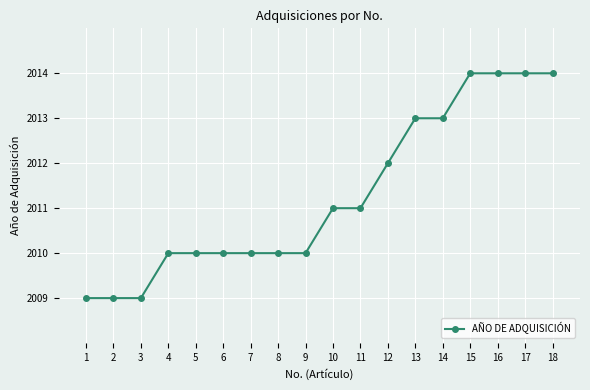

What is the value of the 8th point from the left?

2010